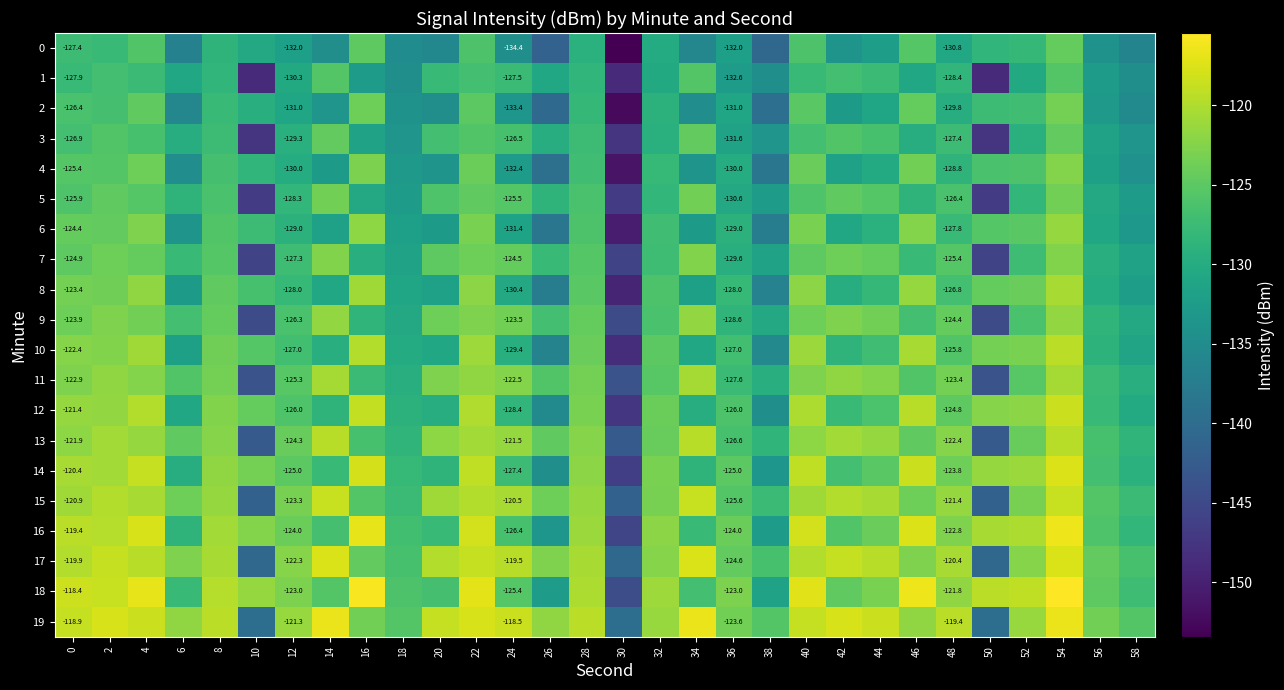

Which category has the lowest value across all series?

30